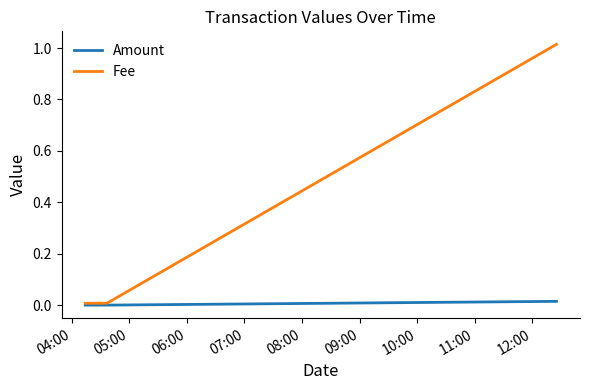

Which series has the widest spread of values?

Fee